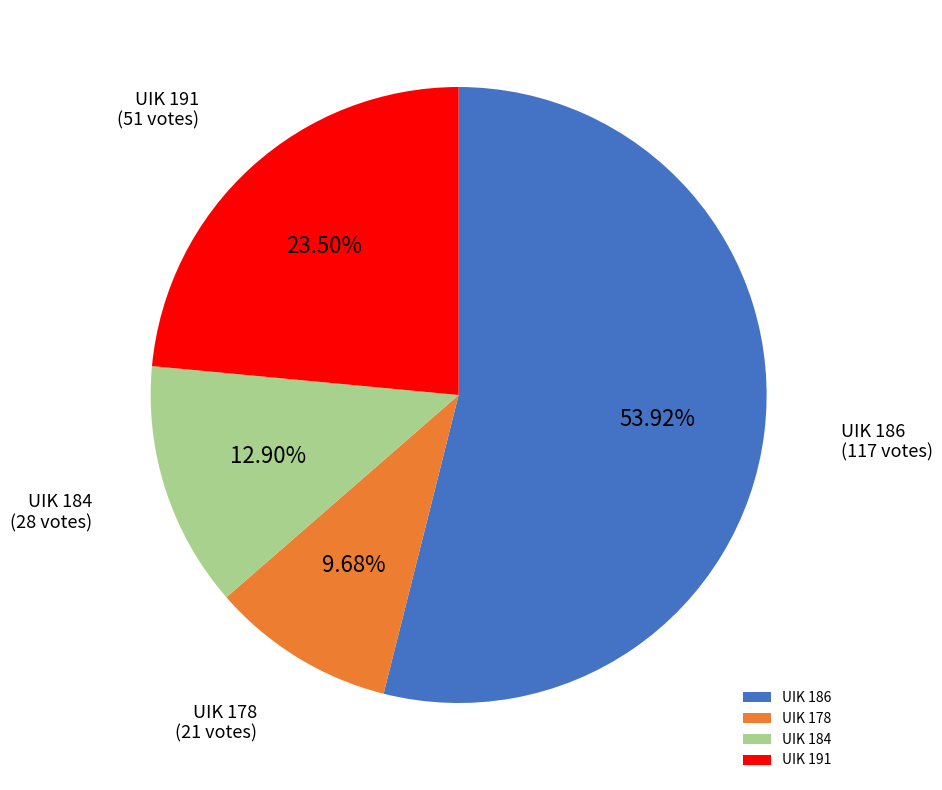

Rank the categories by value from highest to lowest.

UIK 186, UIK 191, UIK 184, UIK 178